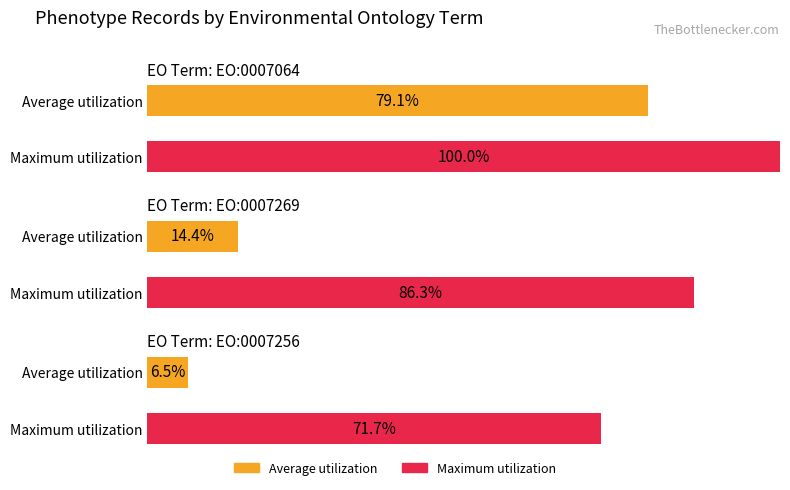

How many bars are there in each group?

2